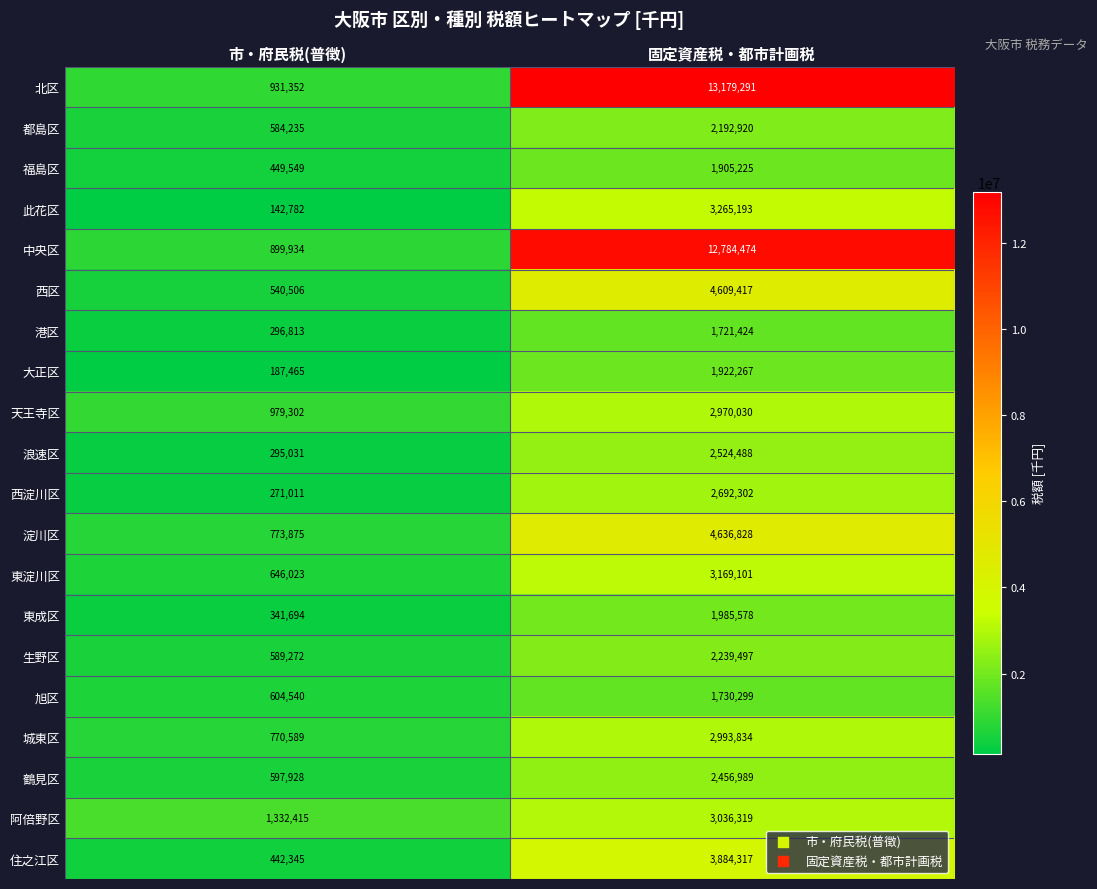

Which series has the widest spread of values?

北区